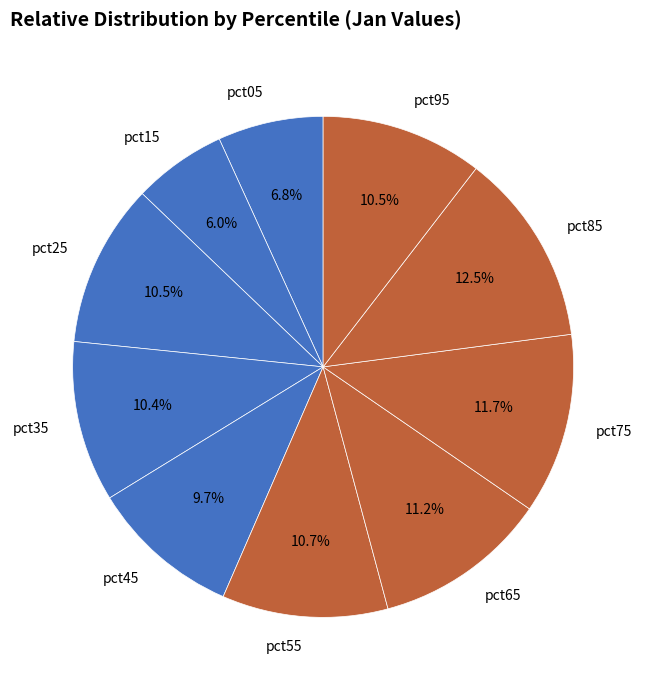

Is there a majority slice in this chart?

No